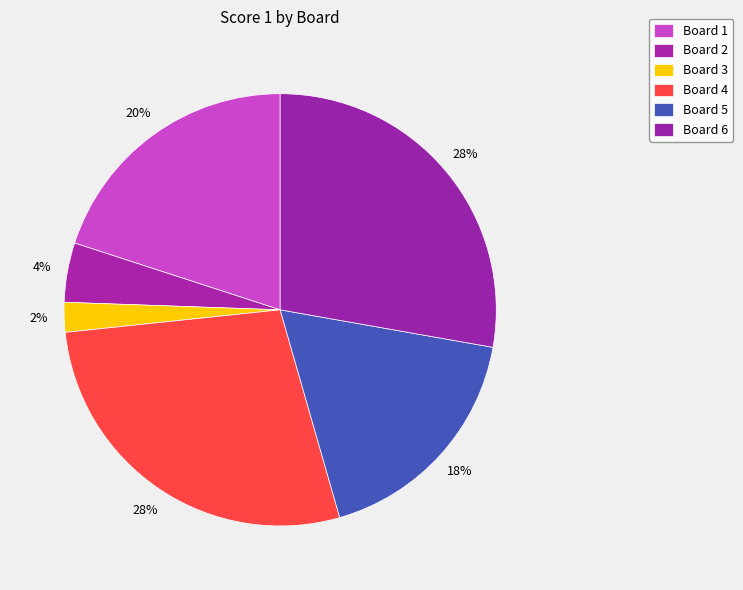

Does Board 3 account for over 50% of the chart?

No